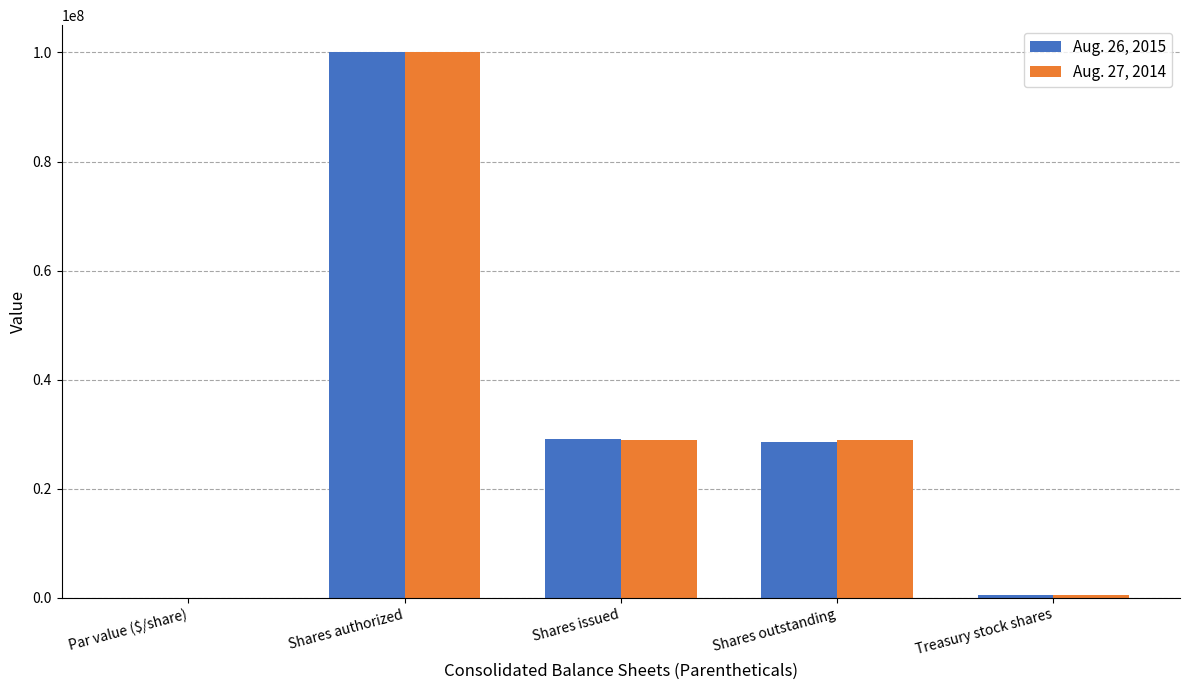

Are the bars horizontal?

No